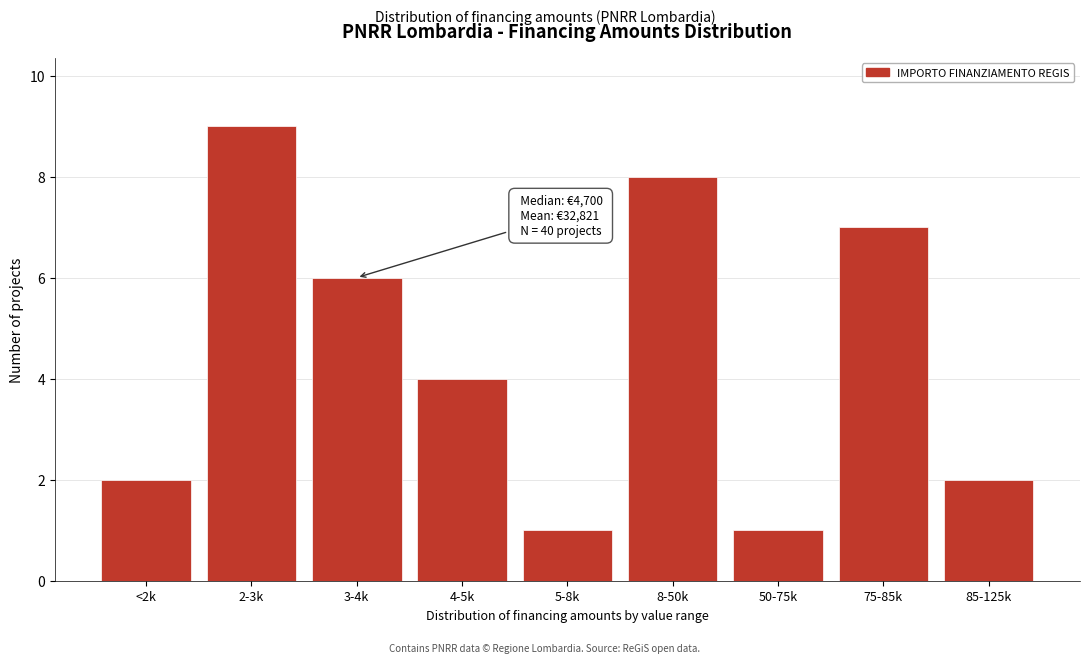

Reading left to right, list all the values displayed in this chart.

<2k=2	2-3k=9	3-4k=6	4-5k=4	5-8k=1	8-50k=8	50-75k=1	75-85k=7	85-125k=2